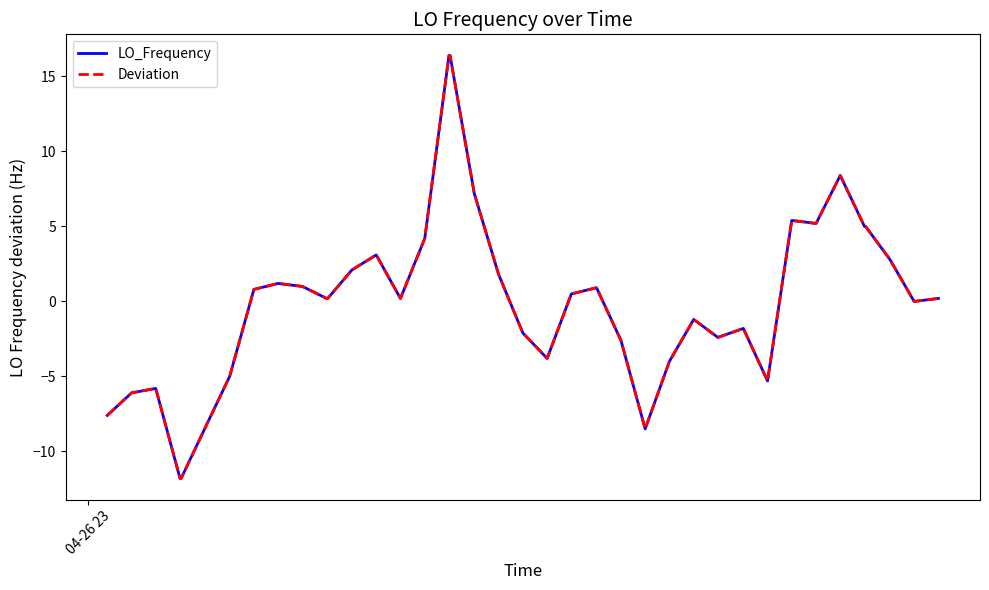

Reading left to right, extract all data points from this chart.

LO_Frequency: -7.6	-6.1	-5.8	-11.8	-11.8	-8.4	-5.0	0.8	1.2	1.0	0.2	0.2	2.1	3.1	0.2	4.2	16.4	16.4	7.2	1.8	-2.1	-3.8	0.5	0.9	0.9	-2.6	-8.5	-4.0	-1.2	-2.4	-1.8	-5.3	5.4	5.2	8.4	5.0	5.0	2.8	-0.0	0.2
Deviation: -7.6	-6.1	-5.8	-11.8	-11.8	-8.4	-5.0	0.8	1.2	1.0	0.2	0.2	2.1	3.1	0.2	4.2	16.4	16.4	7.2	1.8	-2.1	-3.8	0.5	0.9	0.9	-2.6	-8.5	-4.0	-1.2	-2.4	-1.8	-5.3	5.4	5.2	8.4	5.0	5.0	2.8	-0.0	0.2